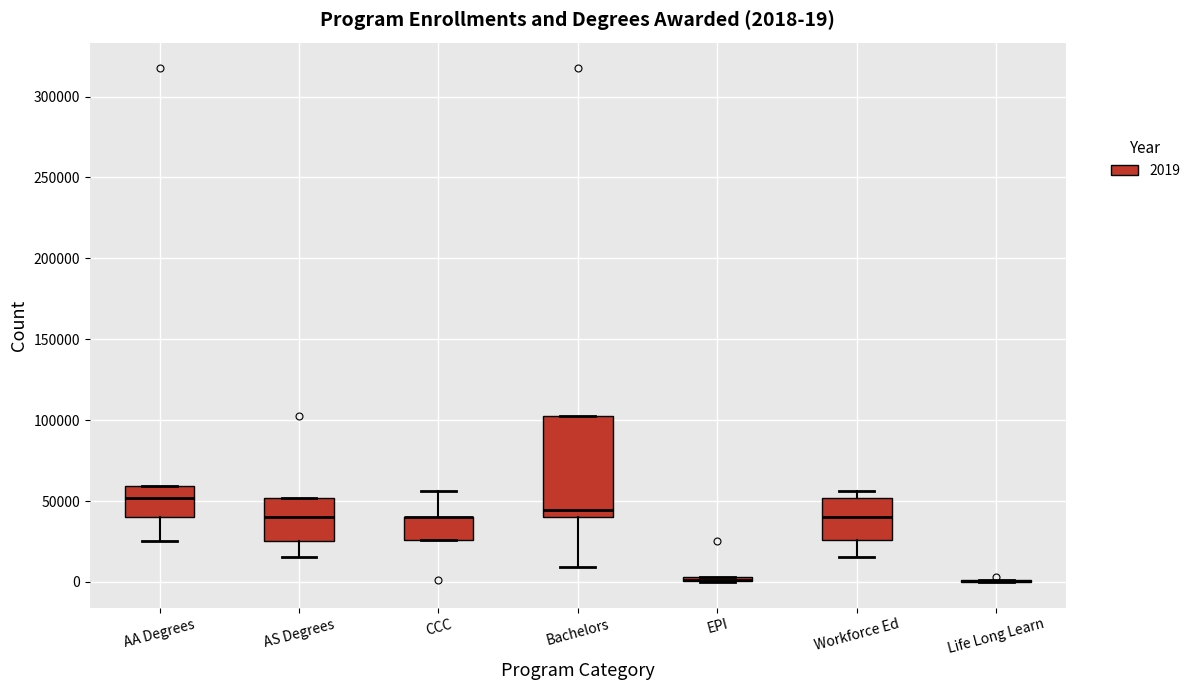

Comparing the boxes themselves (not the whiskers), which one is the tallest?

Bachelors